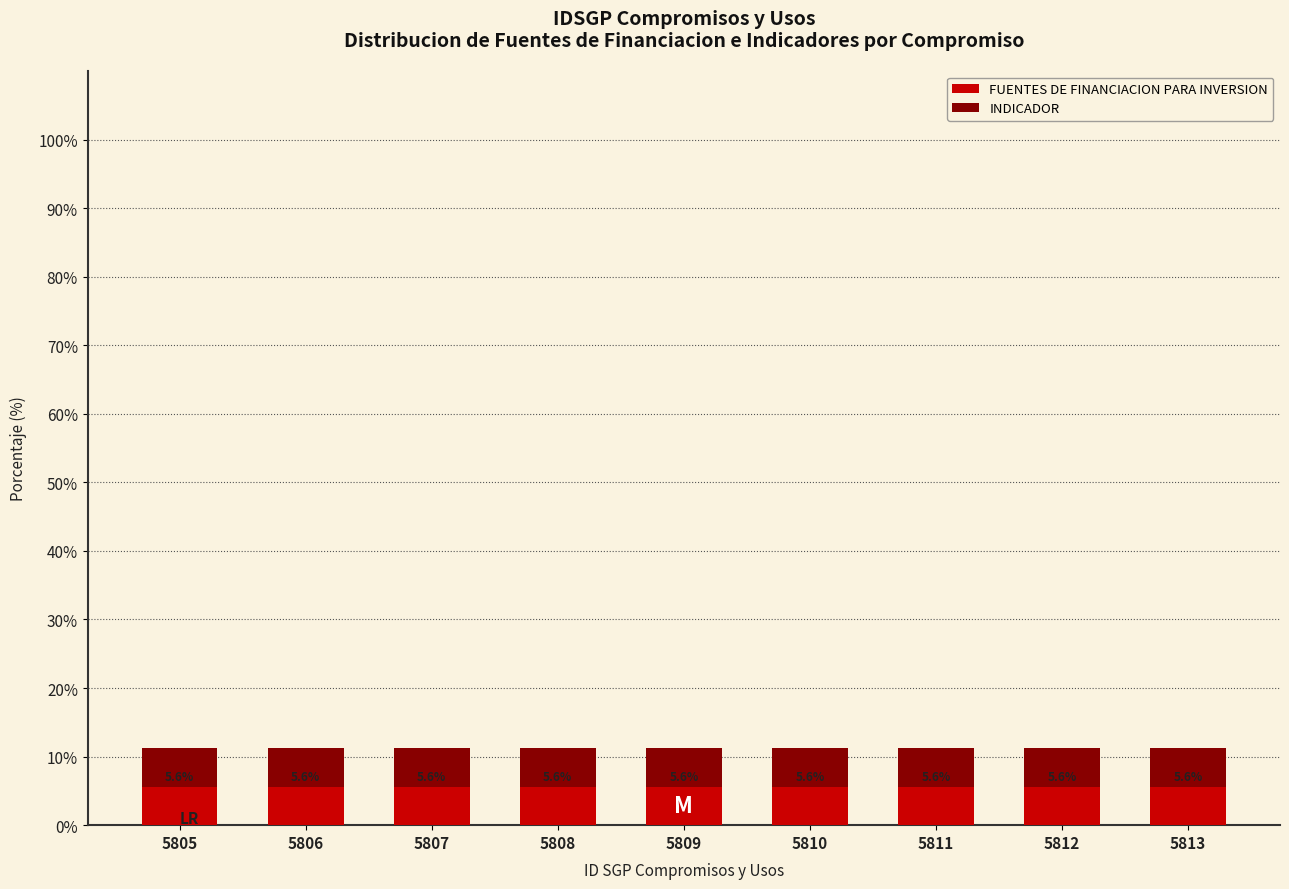

Which has a higher value, 5807 or 5805?

5807